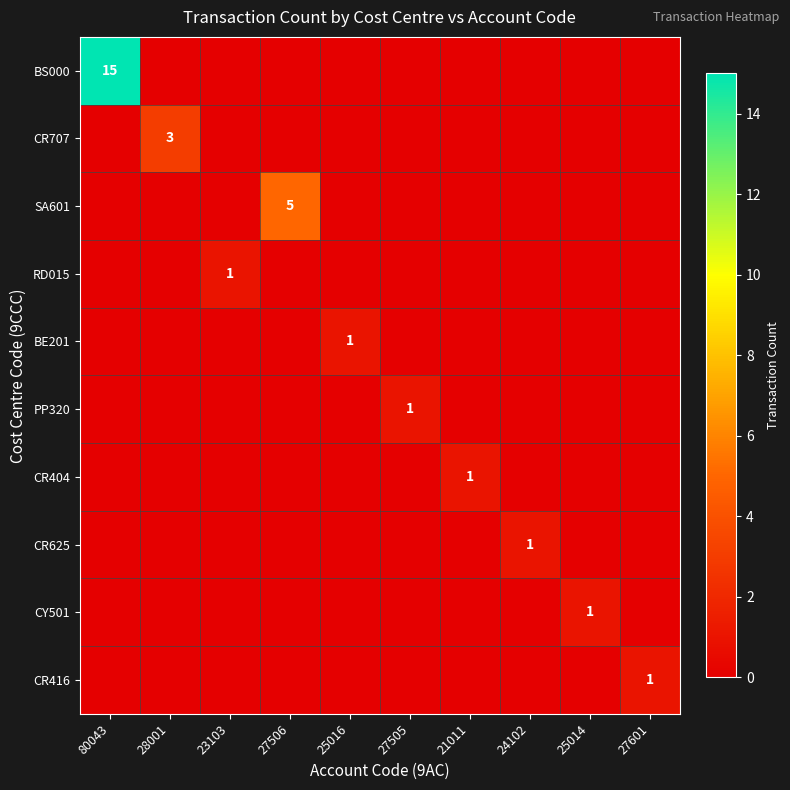

At which label does CR416 reach its minimum?

80043